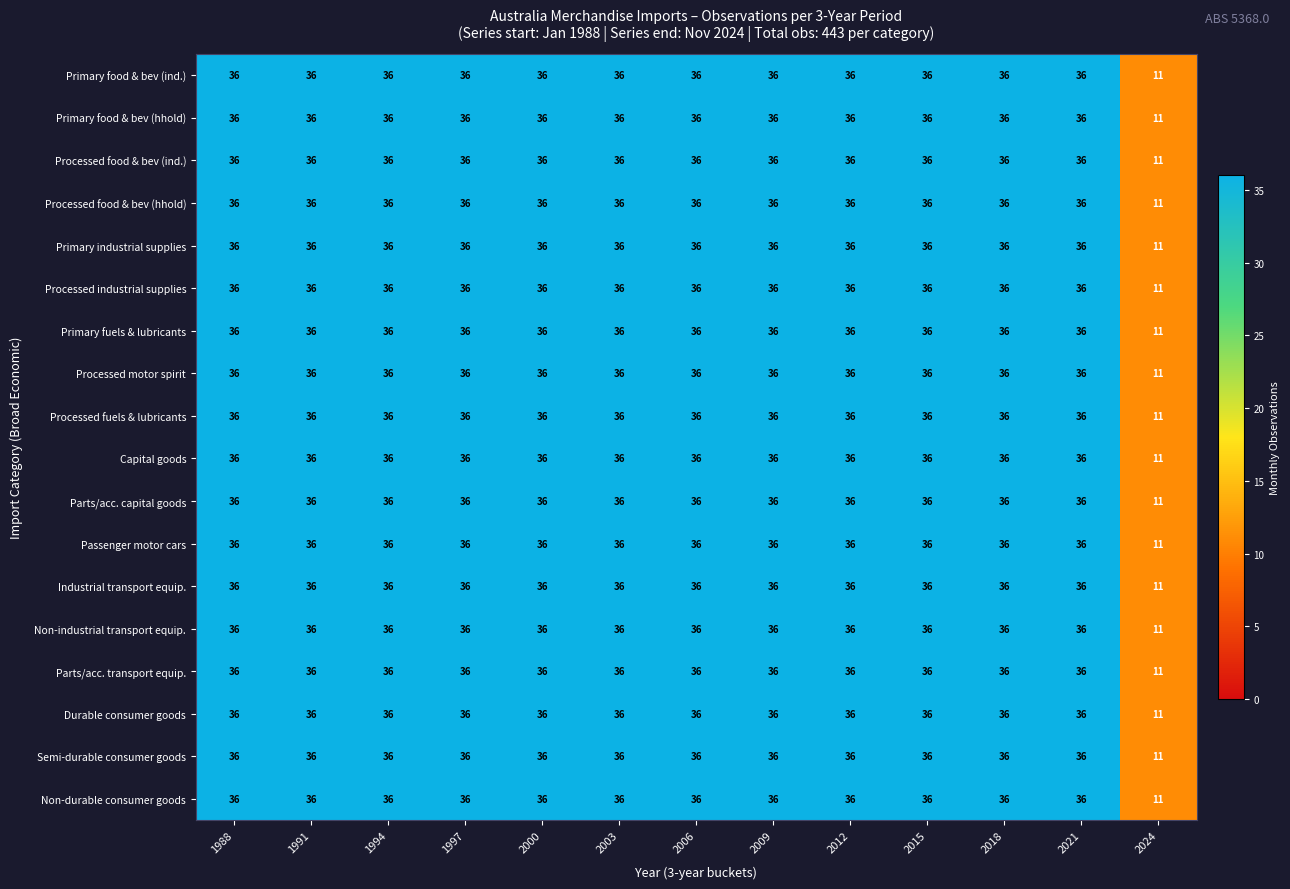

At how many categories does at least one series exceed 26?

12